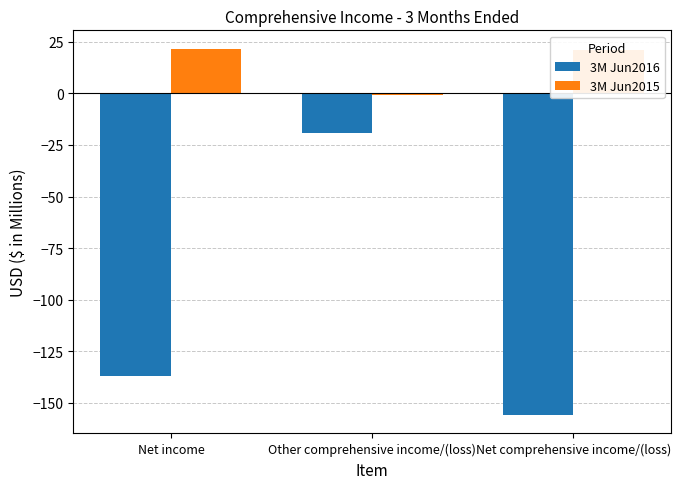

What is the difference between the 3M Jun2016 values at Net comprehensive income/(loss) and Other comprehensive income/(loss)?

136.8